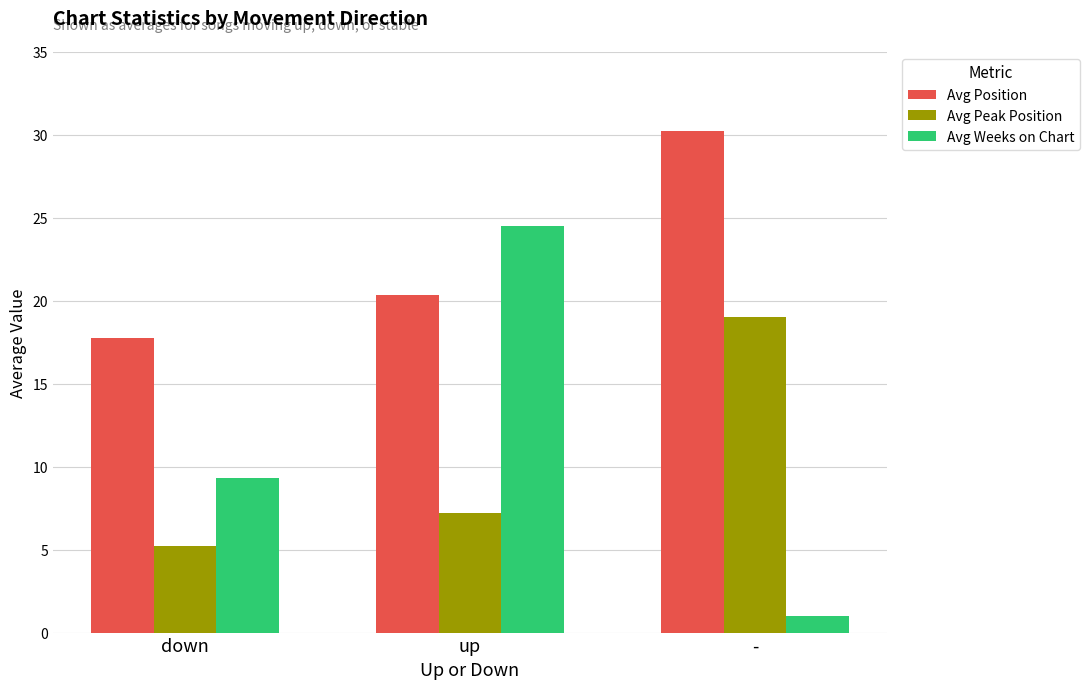

How many bars are there in total?

9